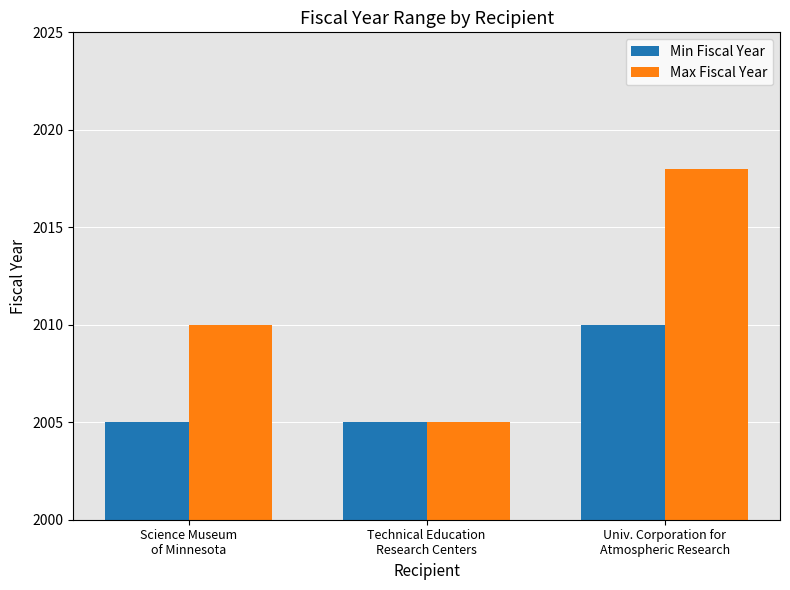

How many bars are there in total?

6